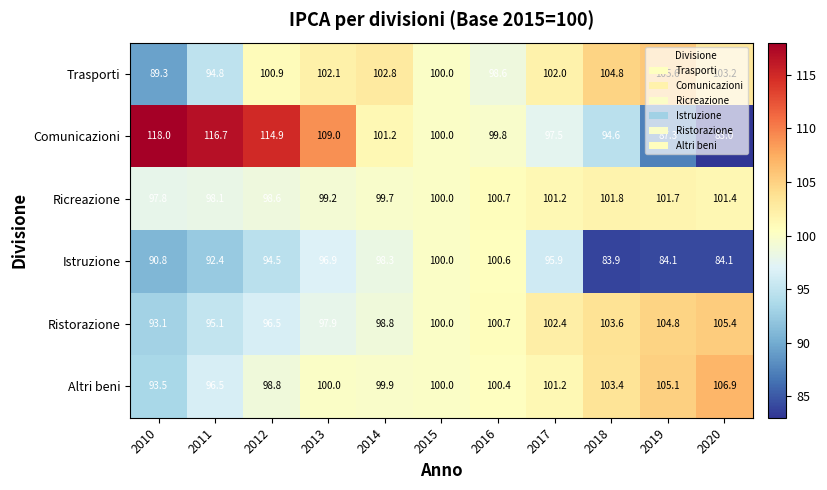

What is the average value of the Altri beni series?

100.5